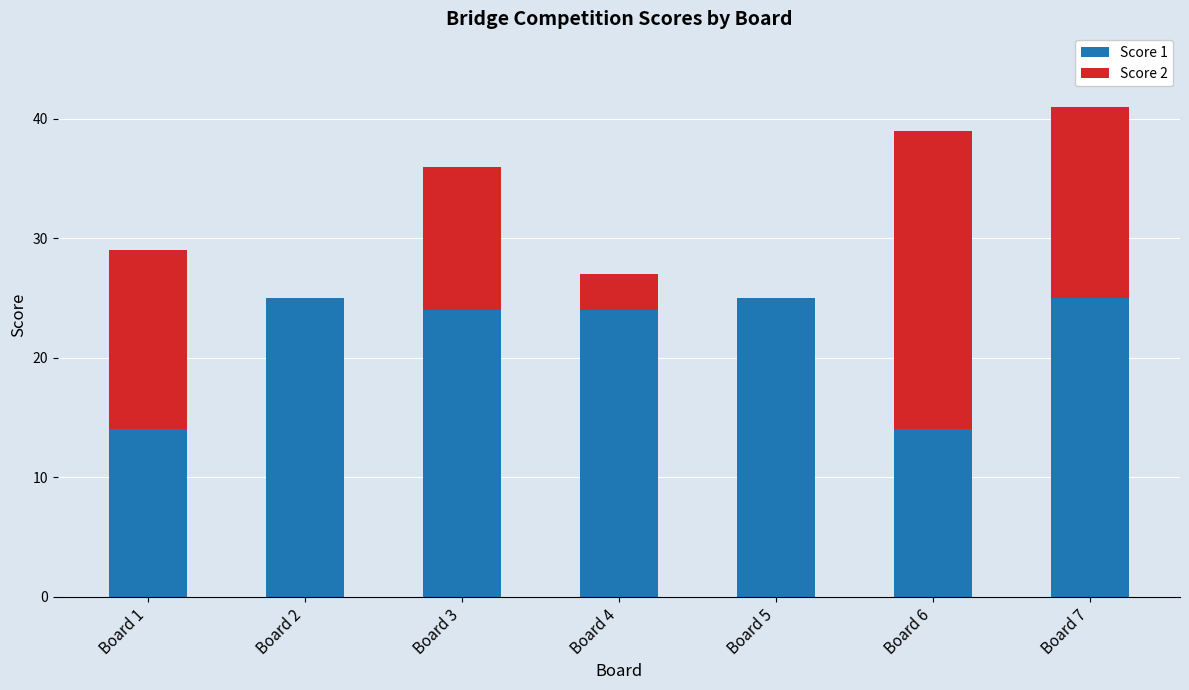

Are the bars horizontal?

No